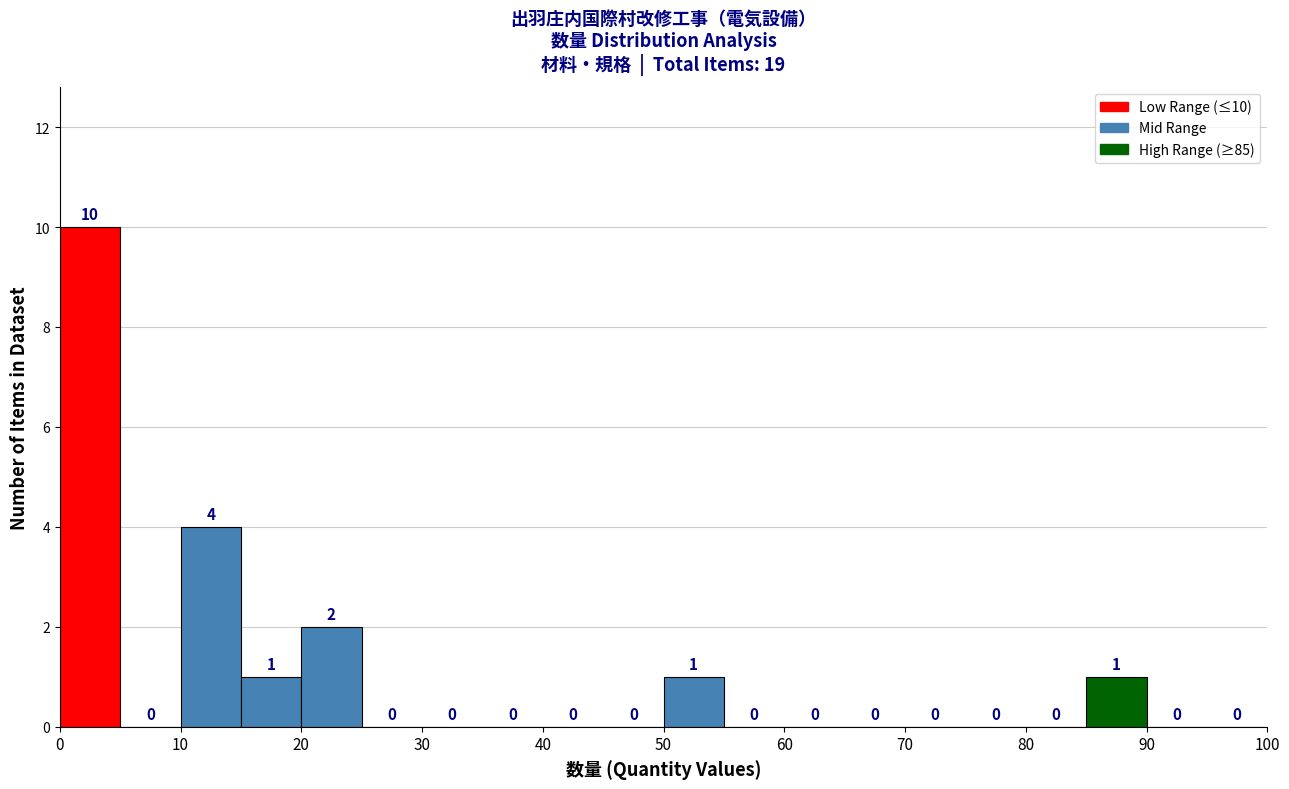

Over which range of the x-axis is the bar tallest?

0 to 5